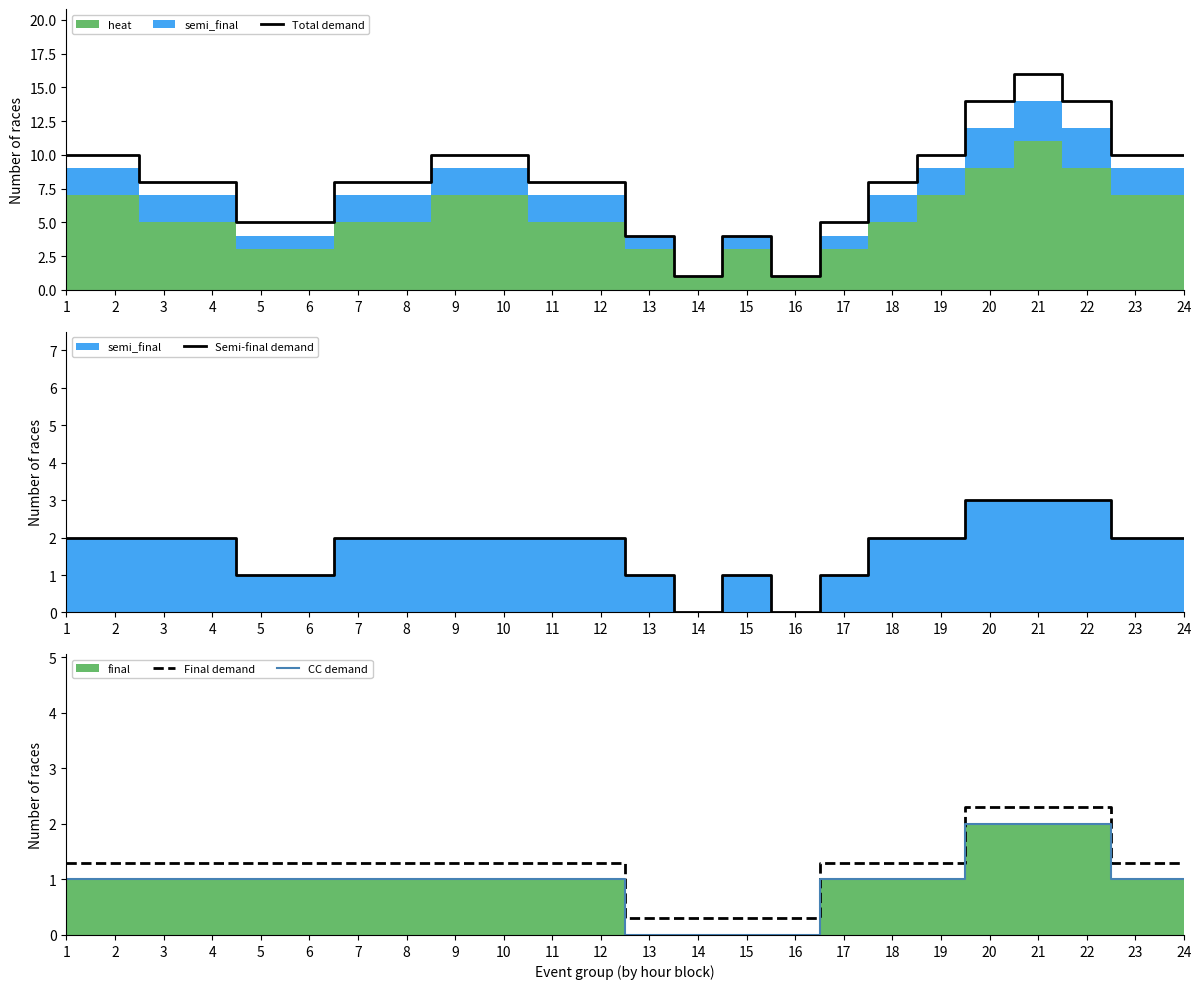

Reading left to right, transcribe all the data shown in this chart.

Total demand: 10.0	10.0	8.0	8.0	5.0	5.0	8.0	8.0	10.0	10.0	8.0	8.0	4.0	1.0	4.0	1.0	5.0	8.0	10.0	14.0	16.0	14.0	10.0	10.0
Semi-final demand: 2.0	2.0	2.0	2.0	1.0	1.0	2.0	2.0	2.0	2.0	2.0	2.0	1.0	0.0	1.0	0.0	1.0	2.0	2.0	3.0	3.0	3.0	2.0	2.0
Final demand: 1.3	1.3	1.3	1.3	1.3	1.3	1.3	1.3	1.3	1.3	1.3	1.3	0.3	0.3	0.3	0.3	1.3	1.3	1.3	2.3	2.3	2.3	1.3	1.3
CC demand: 1.0	1.0	1.0	1.0	1.0	1.0	1.0	1.0	1.0	1.0	1.0	1.0	0.0	0.0	0.0	0.0	1.0	1.0	1.0	2.0	2.0	2.0	1.0	1.0